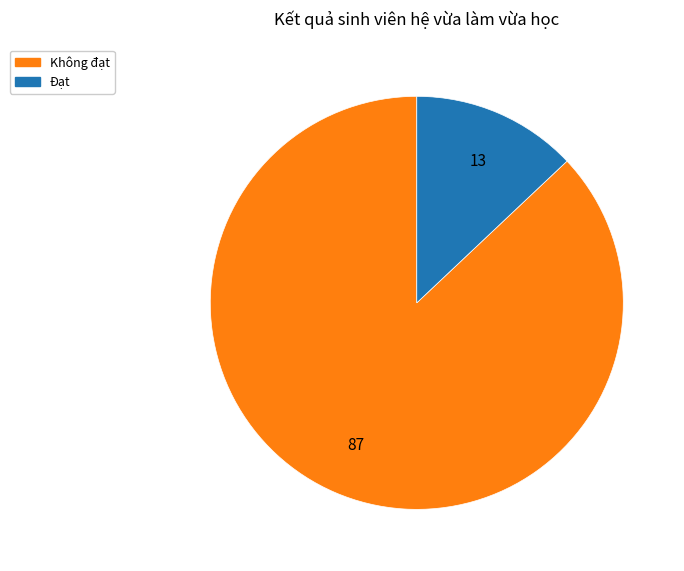

Is it true that Đạt is 13% of the pie?

True